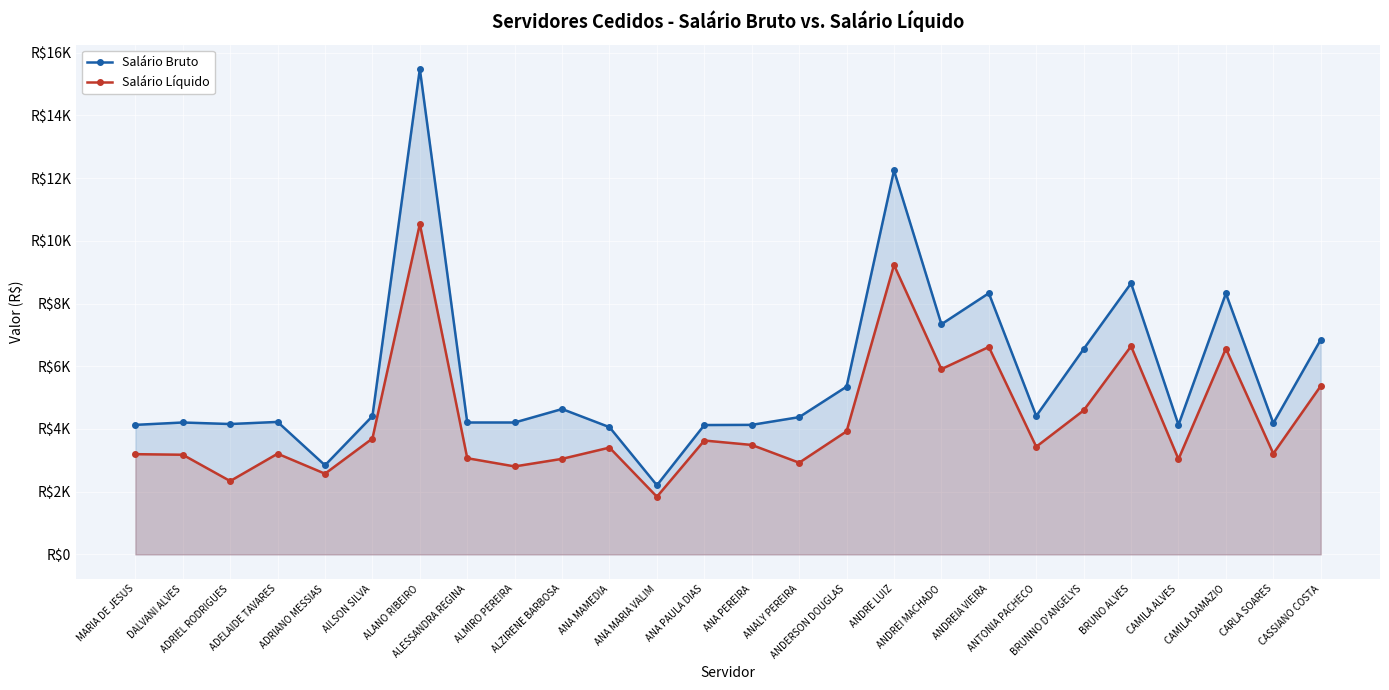

Is the value of Salário Líquido at ANDERSON DOUGLAS greater than the value of Salário Bruto at ANDREIA VIEIRA?

No